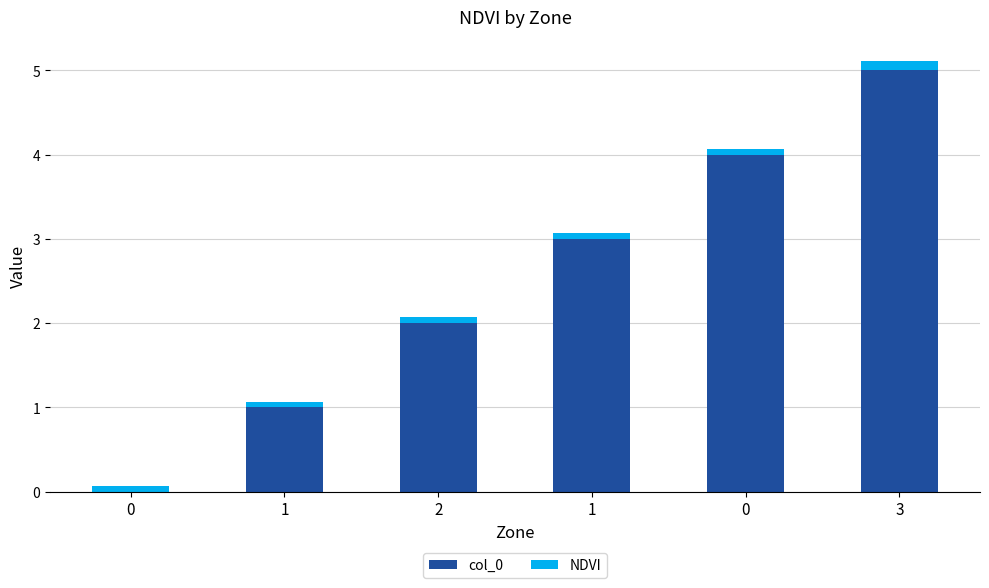

Are the bars grouped side by side (vs. stacked)?

No